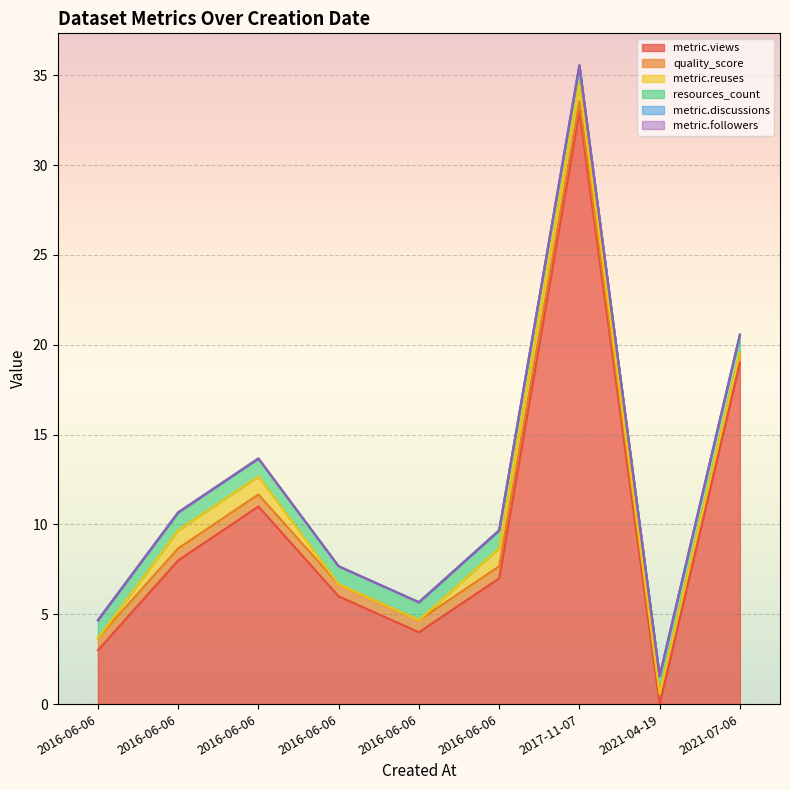

List the series in order of their peak value, lowest first.

metric.discussions, metric.followers, quality_score, metric.reuses, resources_count, metric.views